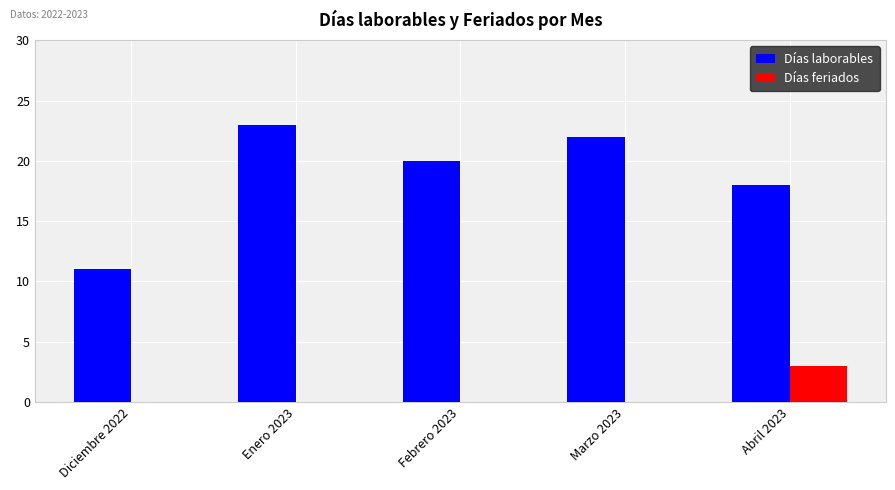

What is the average value of the Días laborables series?

19